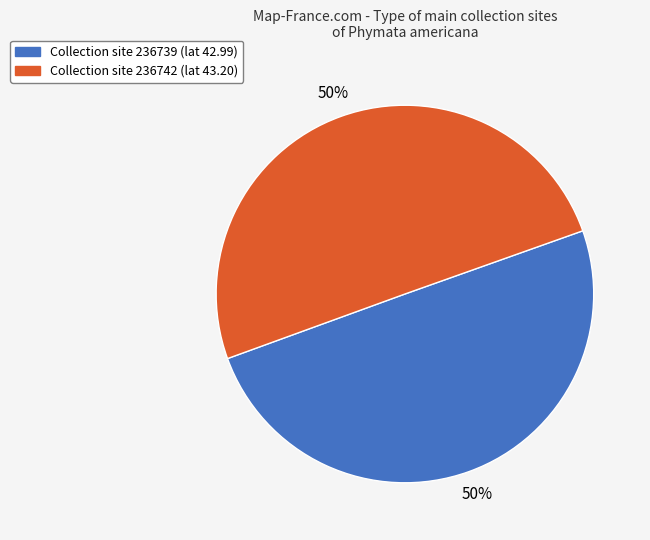

How many slices are in this pie chart?

2